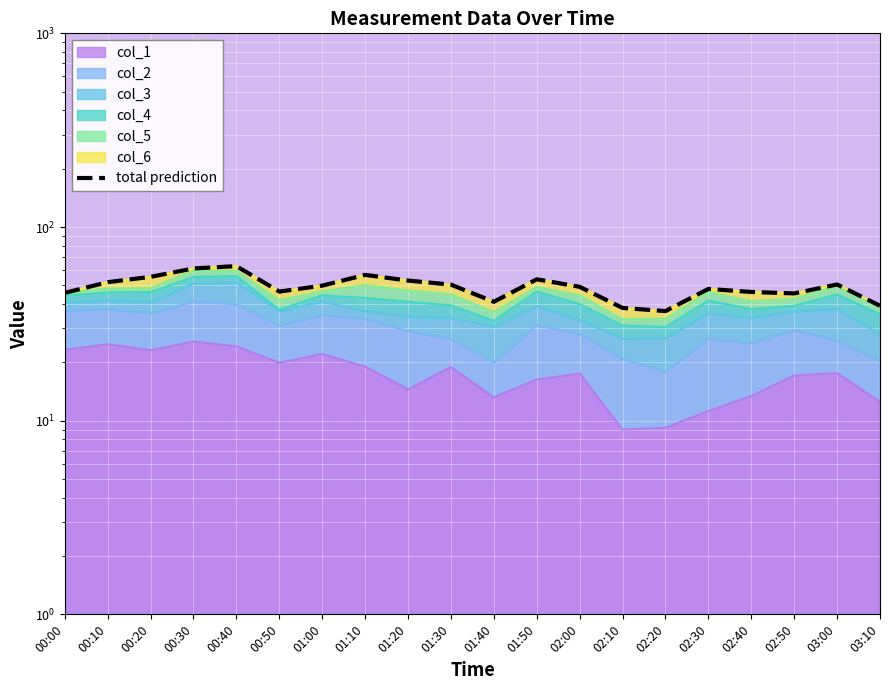

Rank the categories by value from highest to lowest.

00:40, 00:30, 01:10, 00:20, 01:50, 01:20, 00:10, 03:00, 01:30, 01:00, 02:00, 02:30, 00:50, 02:40, 00:00, 02:50, 01:40, 03:10, 02:10, 02:20